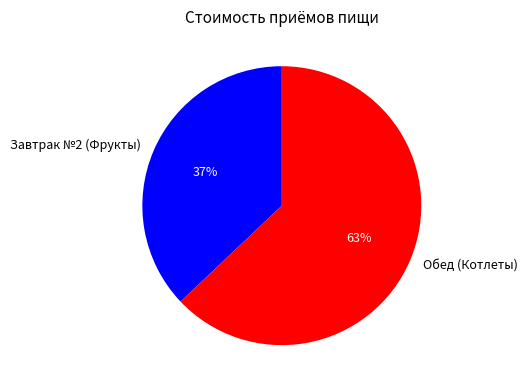

Which slice is the smallest?

Завтрак №2 (Фрукты)